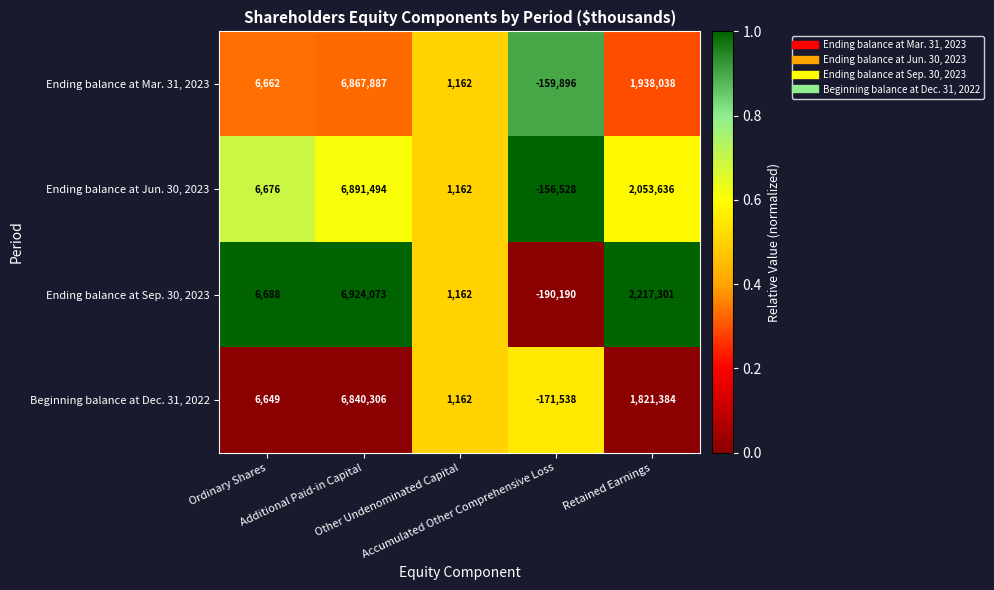

List the series in order of their overall mean, lowest first.

Beginning balance at Dec. 31, 2022, Ending balance at Mar. 31, 2023, Ending balance at Jun. 30, 2023, Ending balance at Sep. 30, 2023